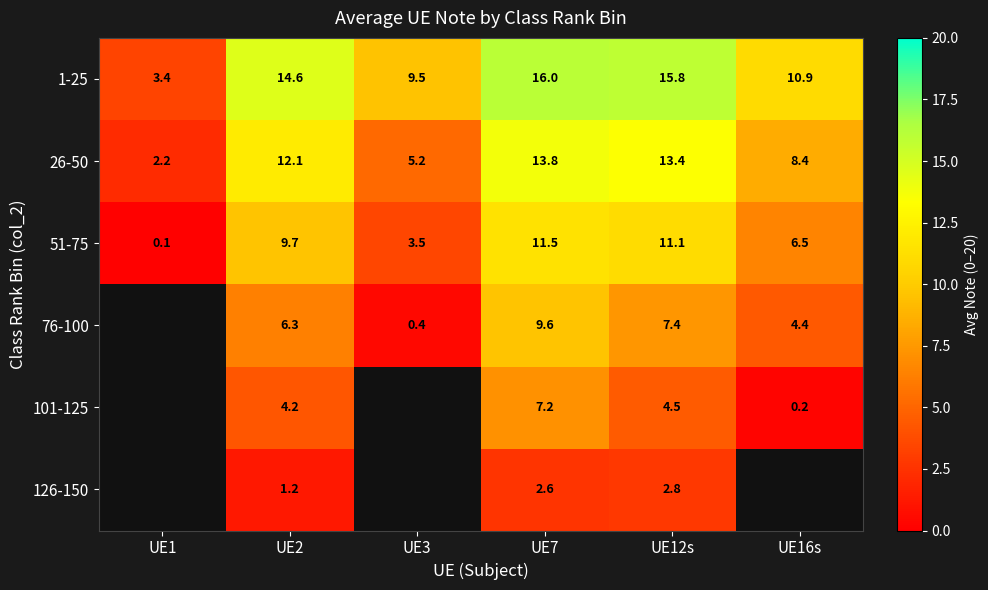

At which label does 26-50 reach its peak?

UE7